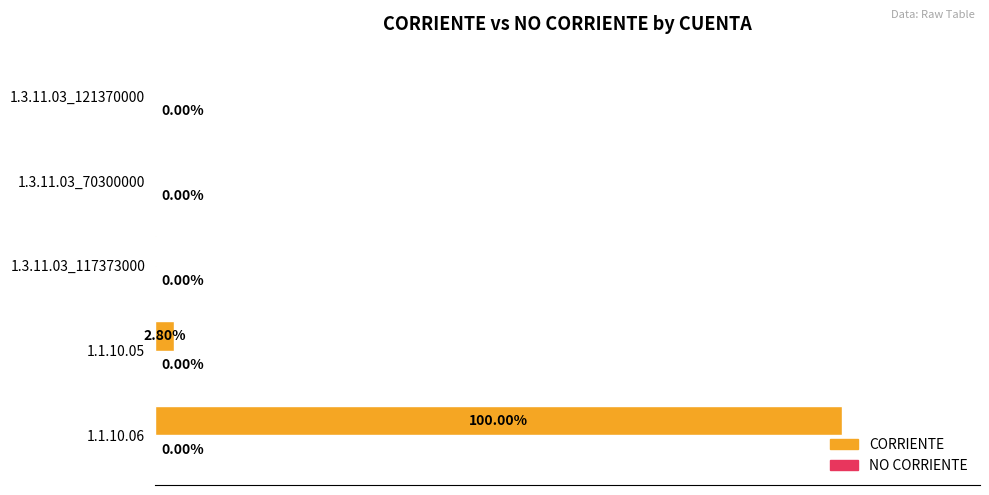

Between 1.1.10.05 and 1.3.11.03_117373000, which is larger?

1.1.10.05